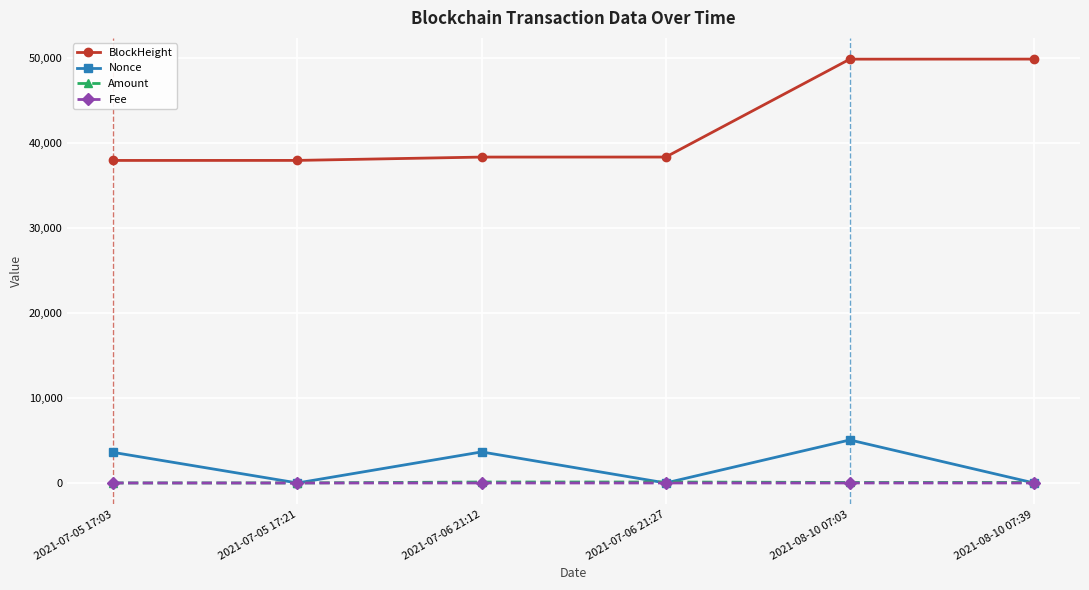

Which series has the largest range (max minus min)?

BlockHeight